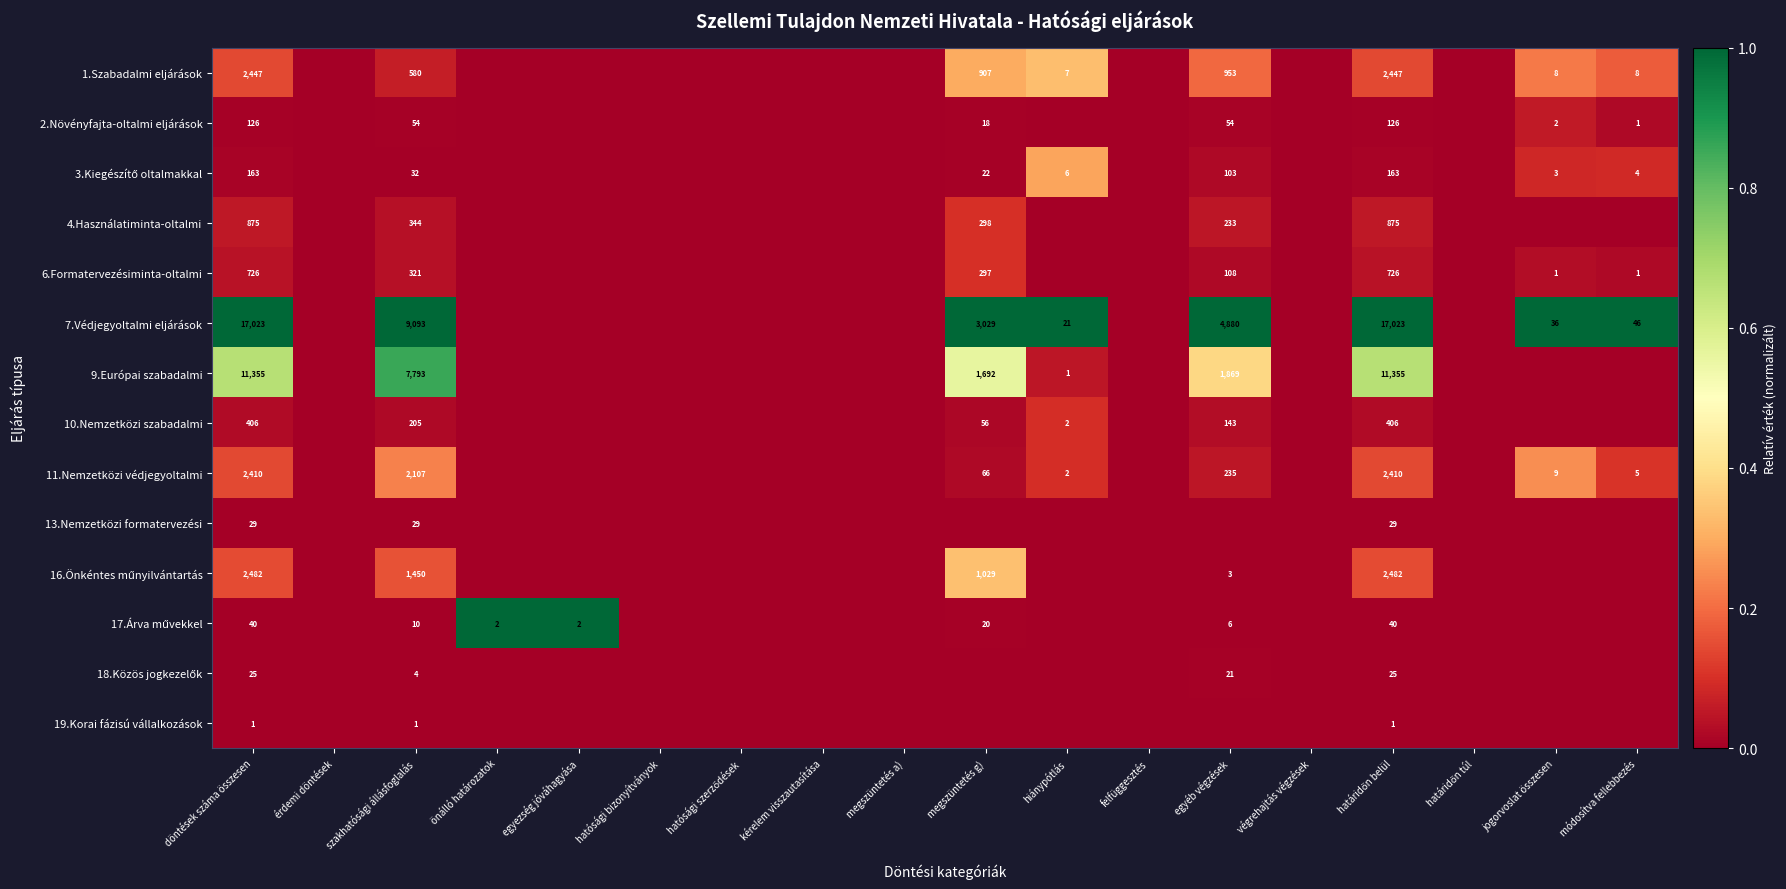

What is the maximum value shown in the chart?

1.0